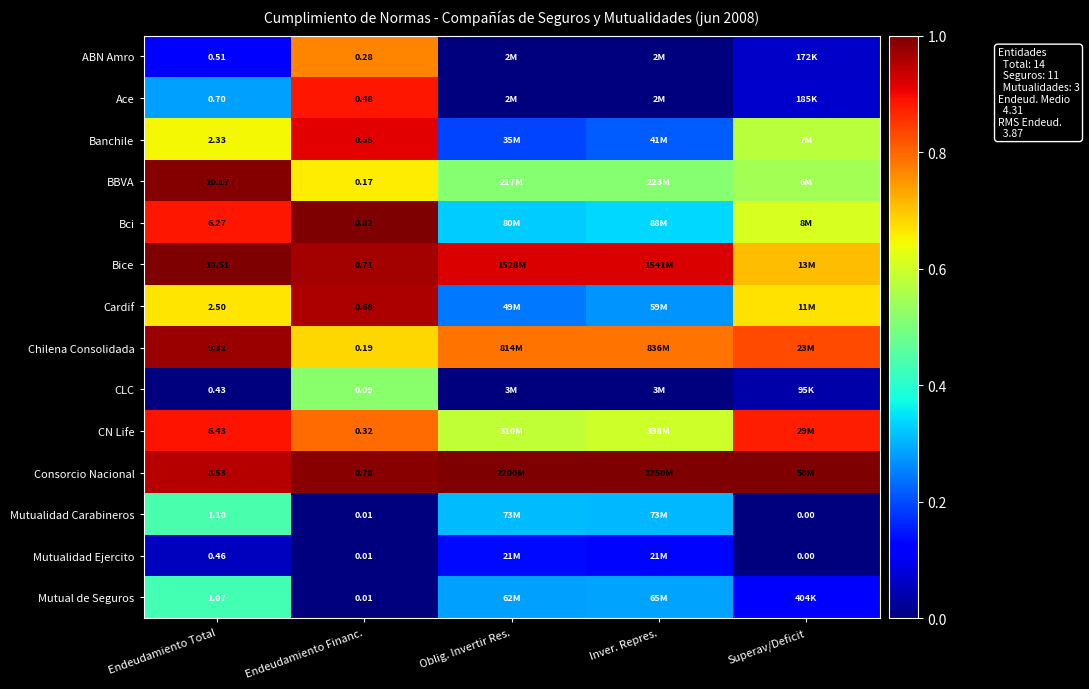

List the labels in order of Banchile value, largest first.

Endeudamiento Financ., Endeudamiento Total, Superav/Deficit, Inver. Repres., Oblig. Invertir Res.